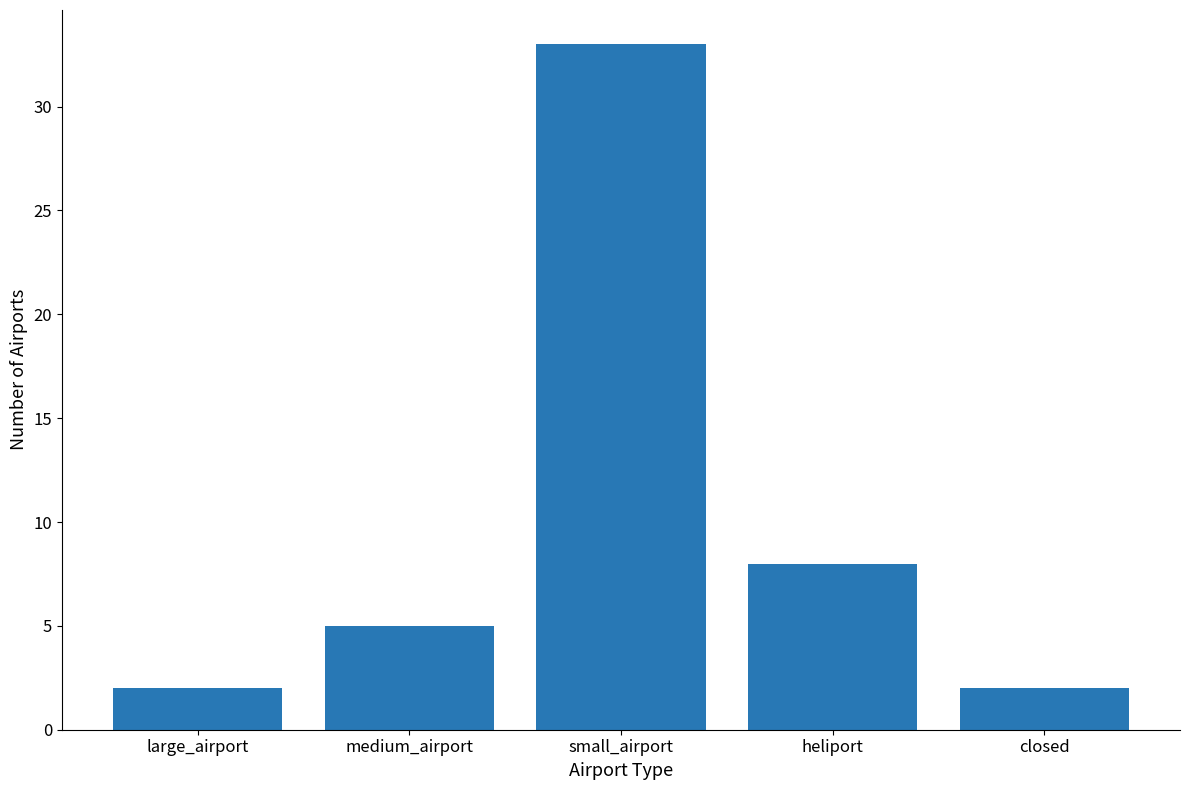

Which label corresponds to the largest value in the chart?

small_airport